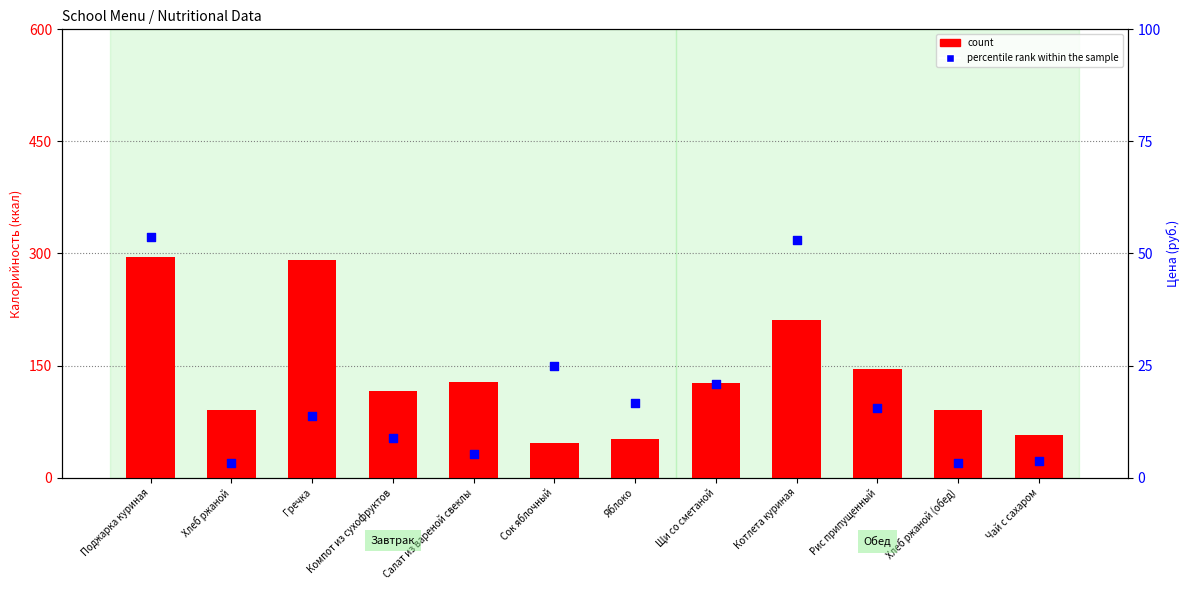

Which series has the largest total across all categories?

count